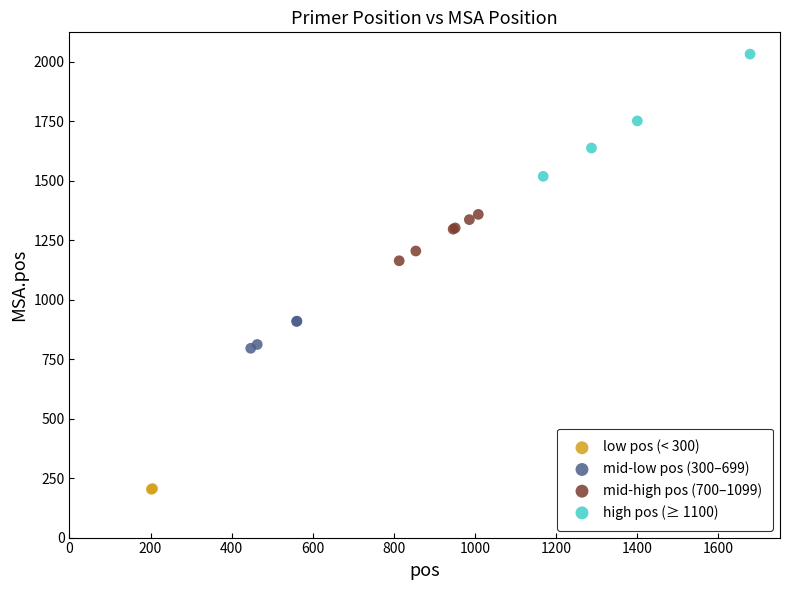

What are all the series names shown in the legend?

low pos (< 300), mid-low pos (300–699), mid-high pos (700–1099), high pos (≥ 1100)